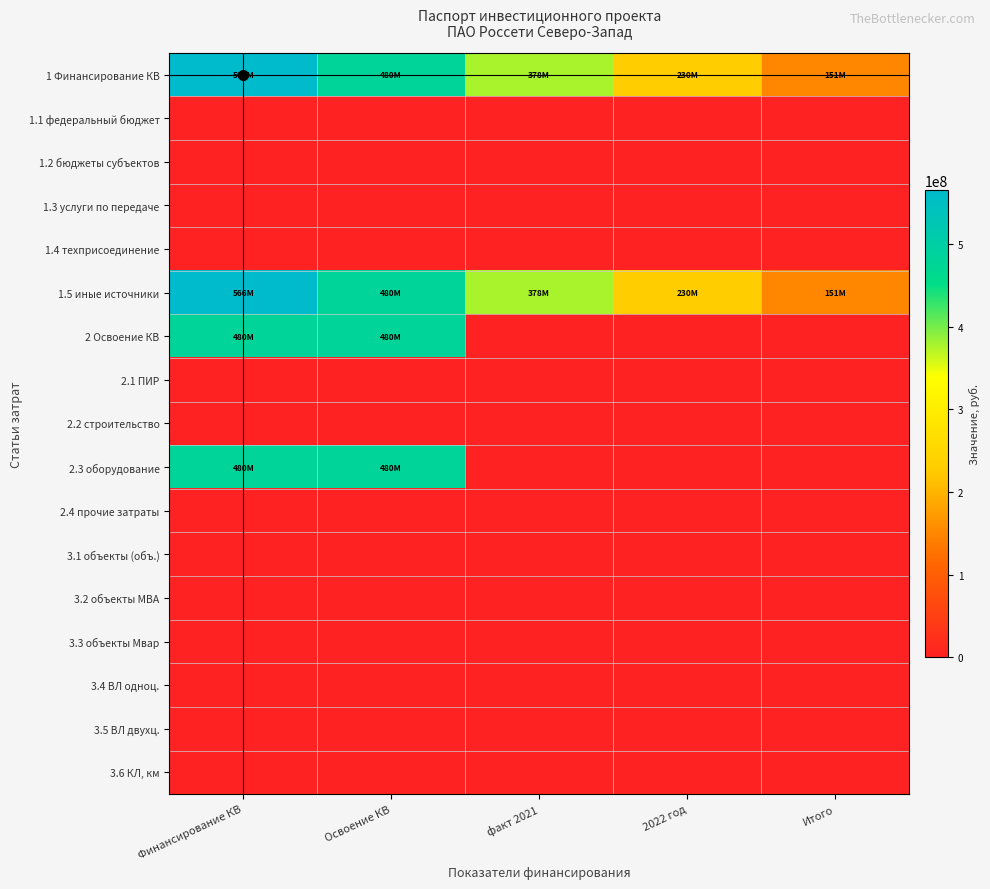

Which has a higher value, 2022 год or Освоение КВ?

Освоение КВ